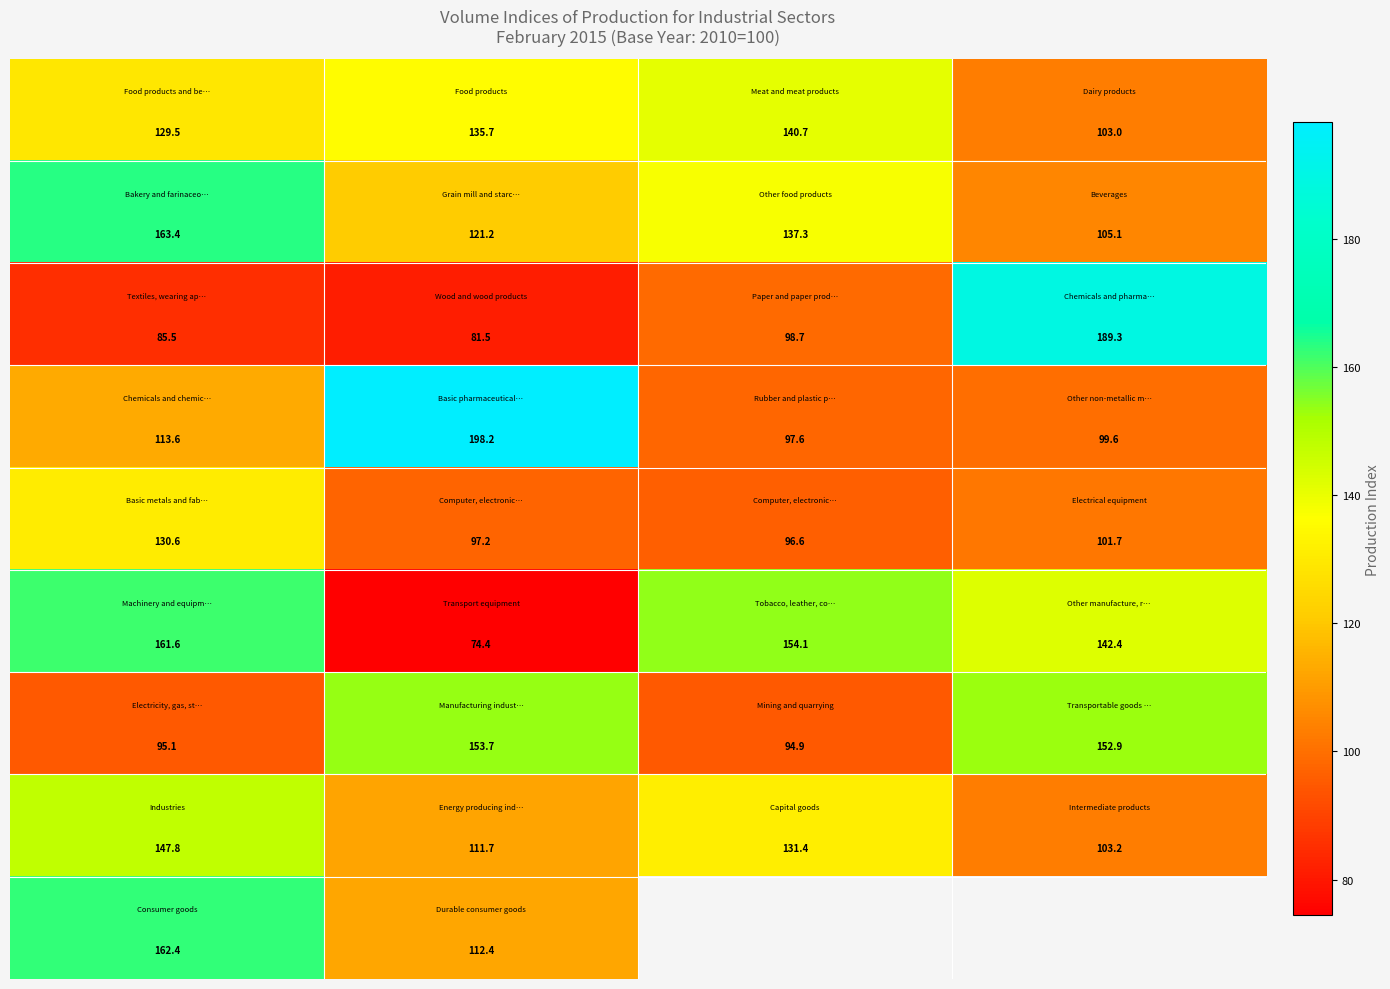

What is the minimum value shown in the chart?

74.4